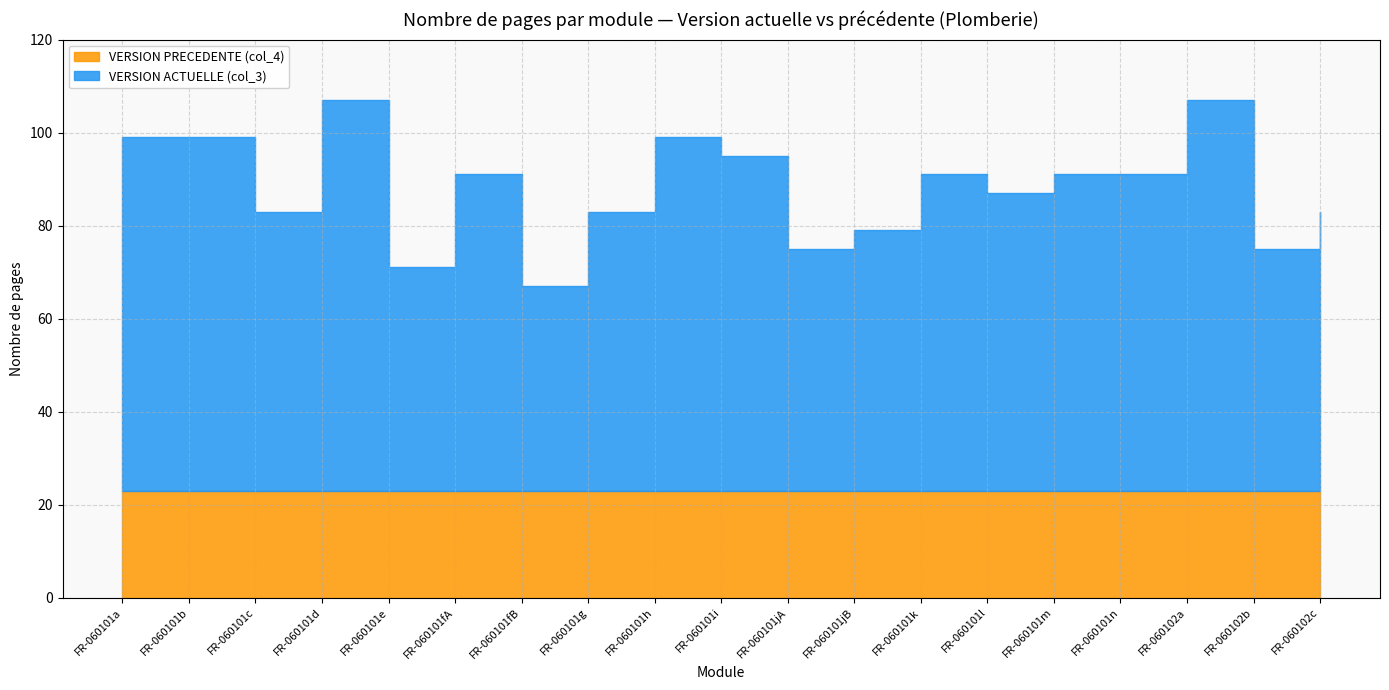

The value of VERSION PRECEDENTE (col_4) at FR-060102b is 34. True or false?

False